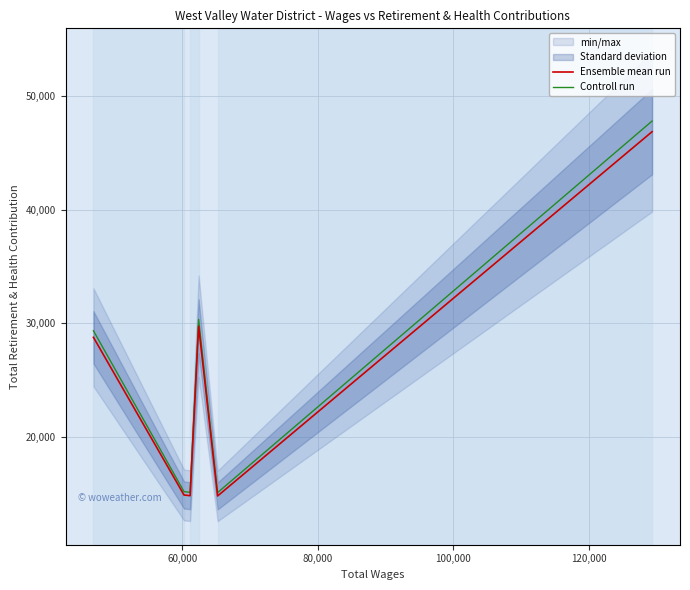

What is the difference between the maximum and second lowest values in the Controll run series?

32655.3